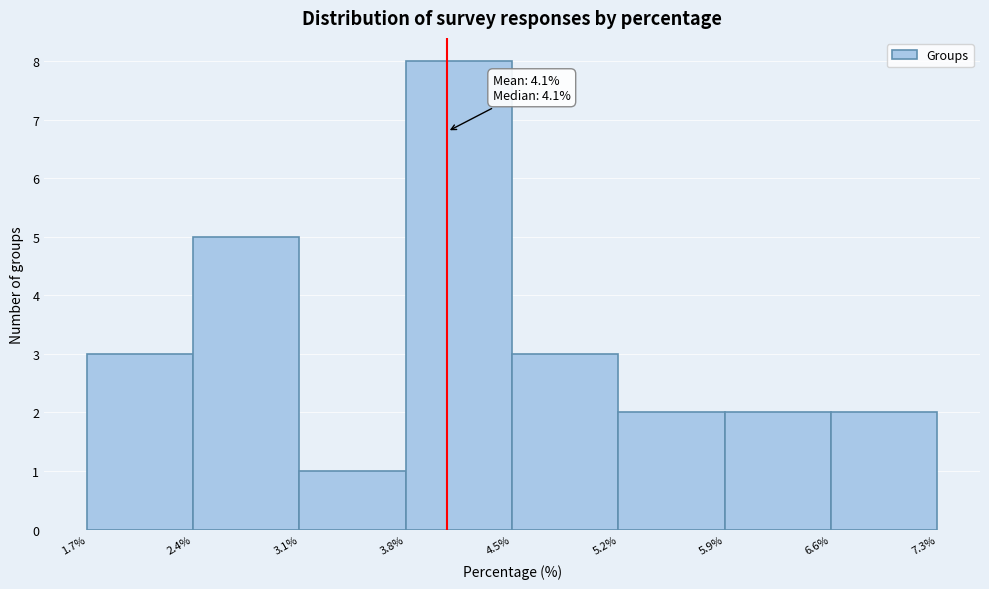

Which range on the x-axis has the tallest bar?

3.8% to 4.5%